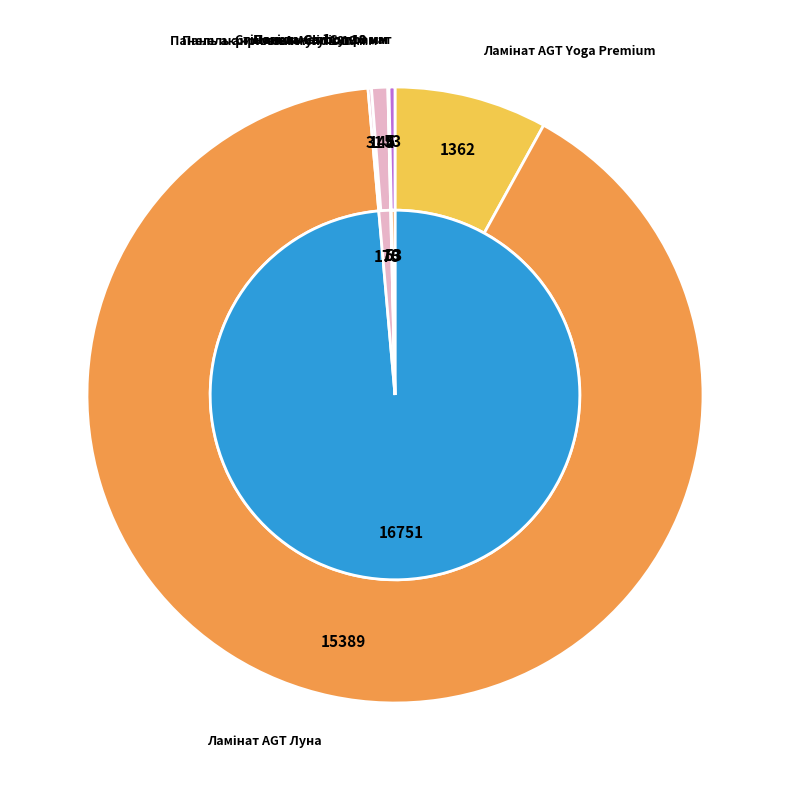

True or false: Панель акрилова Acrylic 19 мм accounts for 11% of the total.

False